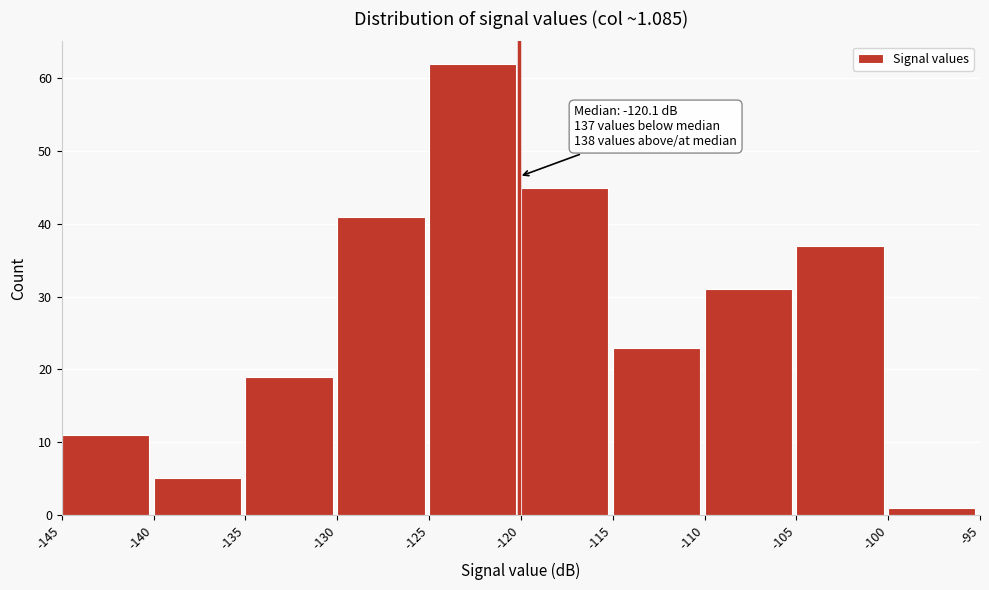

Over which range of the x-axis is the bar tallest?

-125 to -120